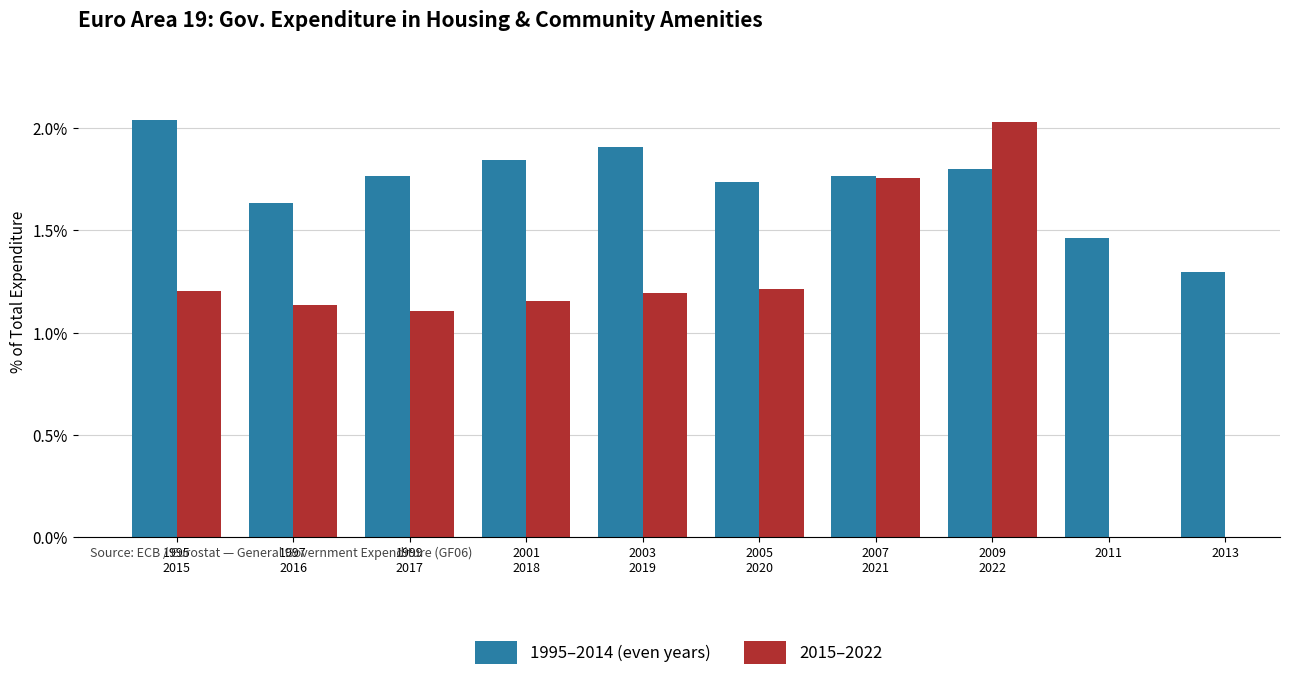

What is the maximum value shown in the chart?

2.0